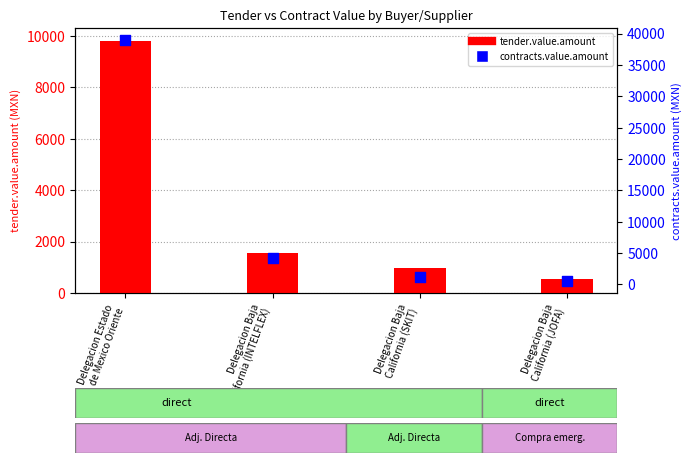

Which series reaches the minimum Y coordinate?

tender.value.amount